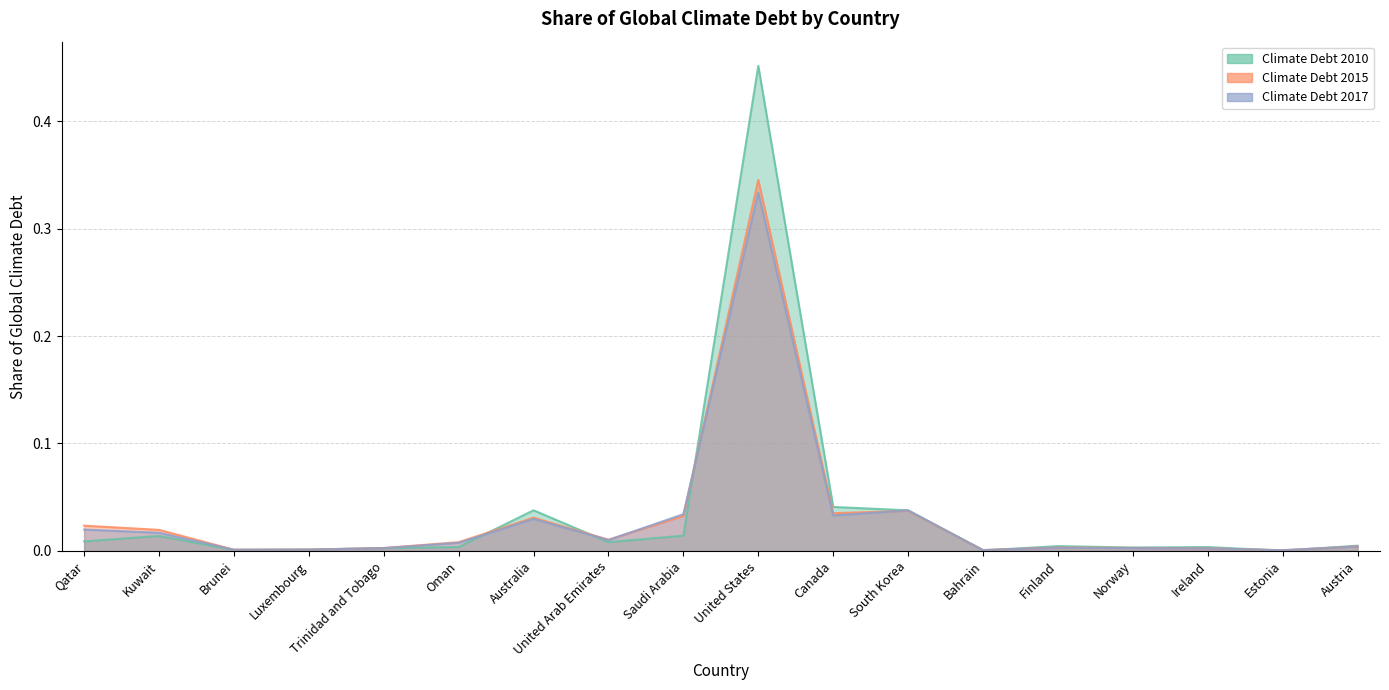

Which series ends up on top after the final intersection of Climate Debt 2015 and Climate Debt 2017?

Climate Debt 2015